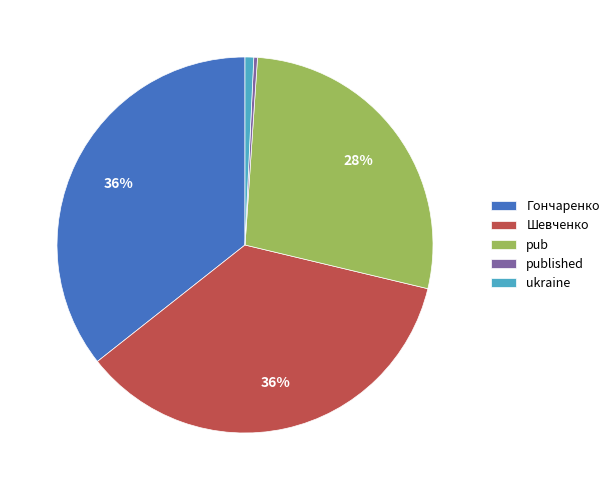

Does Гончаренко represent more than half of the total?

No